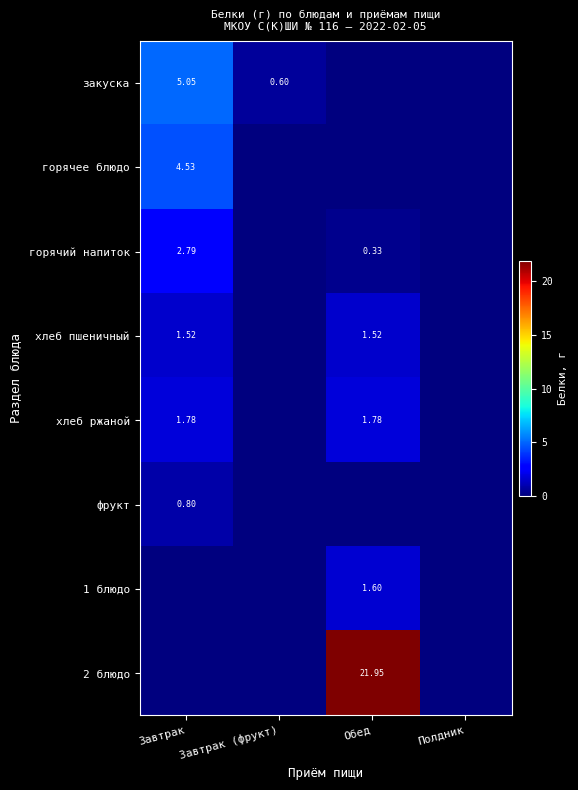

The value of хлеб пшеничный at Обед is 1.5. True or false?

True